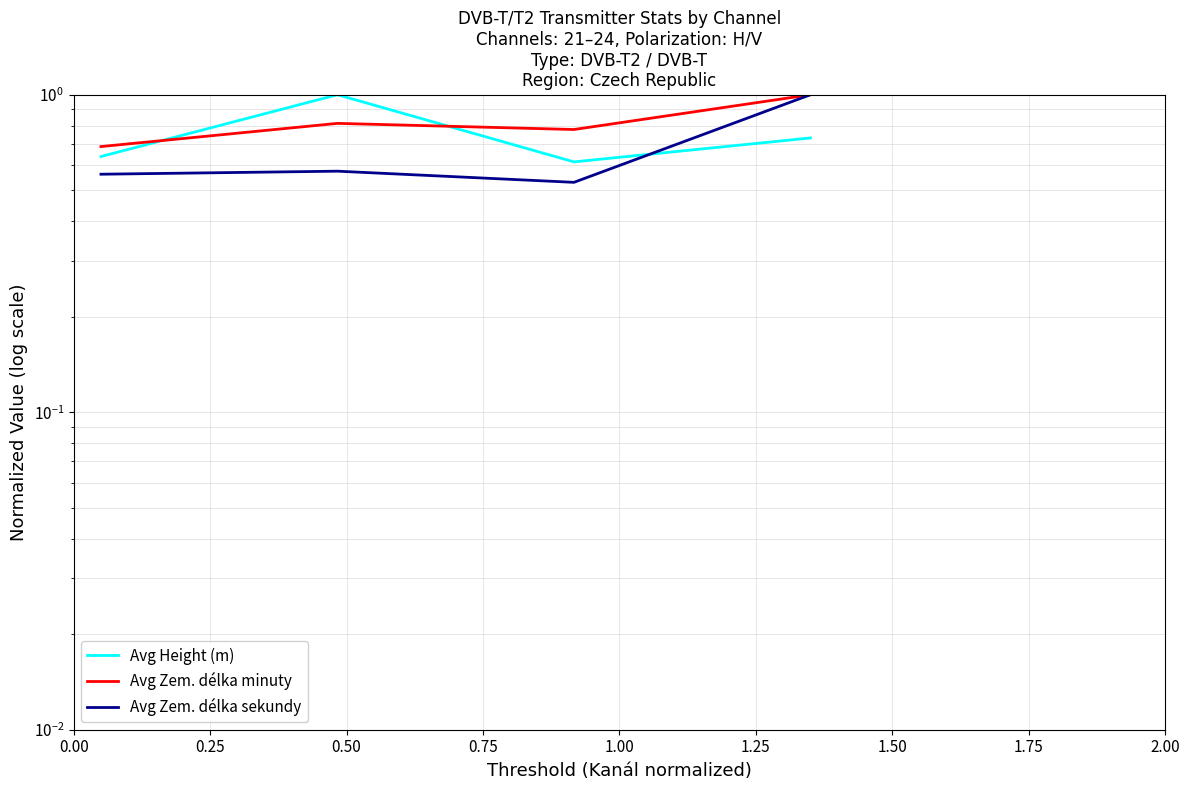

How many data points does each series have?

4